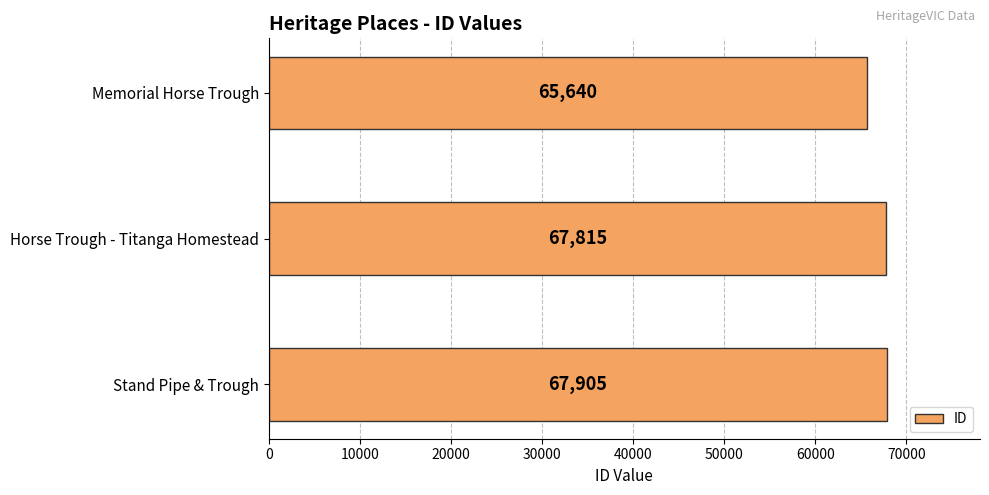

At which label is the value closest to 66772?

Horse Trough - Titanga Homestead